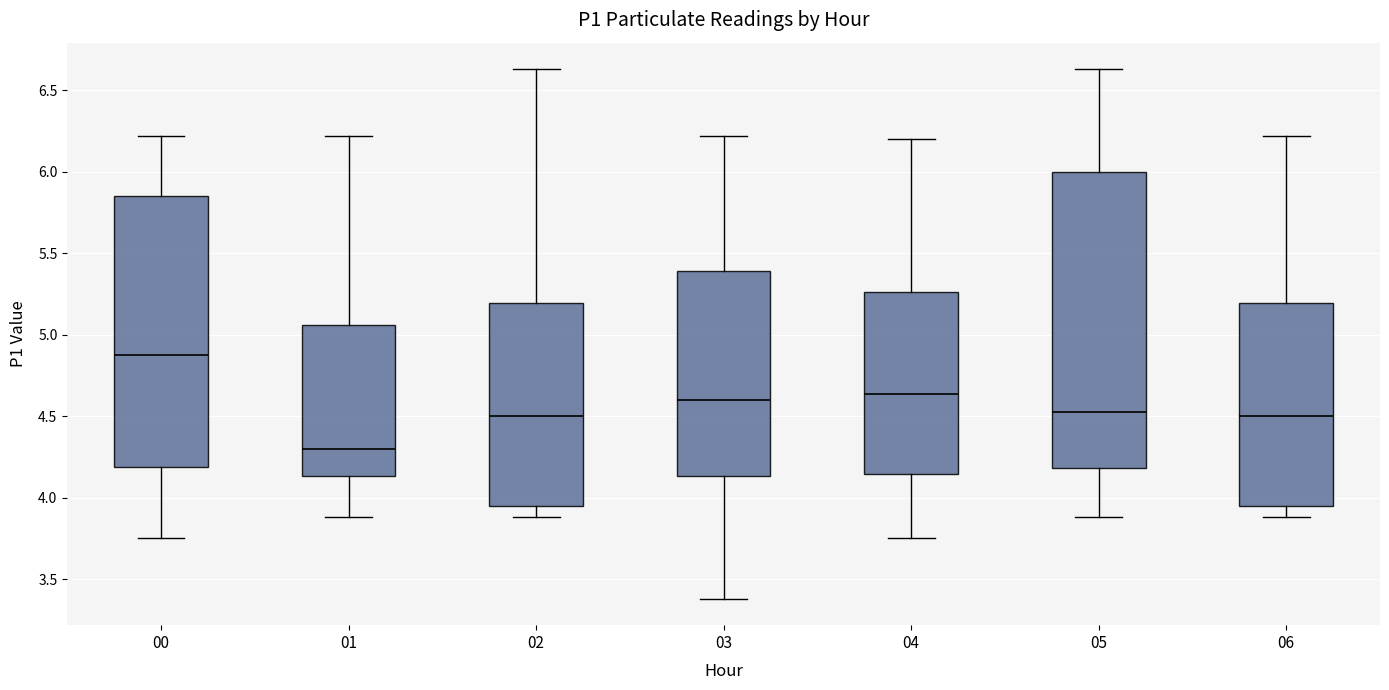

Comparing the boxes themselves (not the whiskers), which one is the tallest?

05